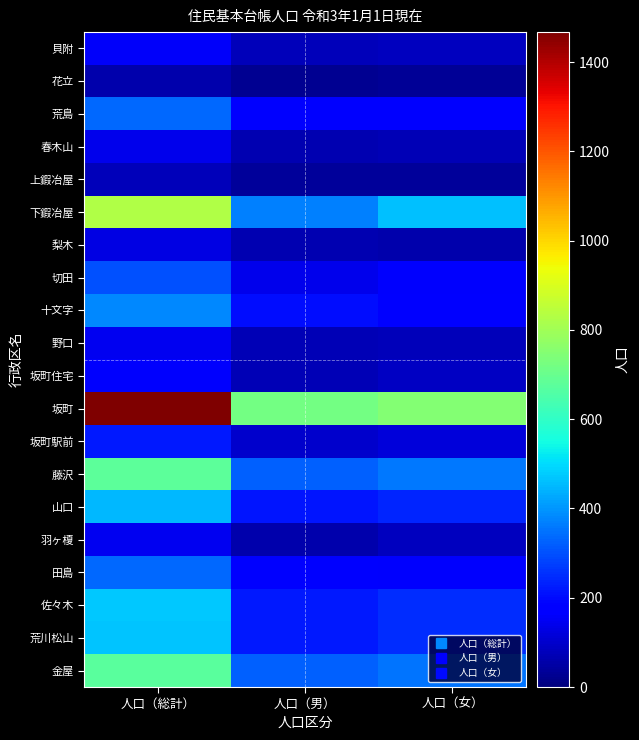

Count the number of categories in the chart.

3